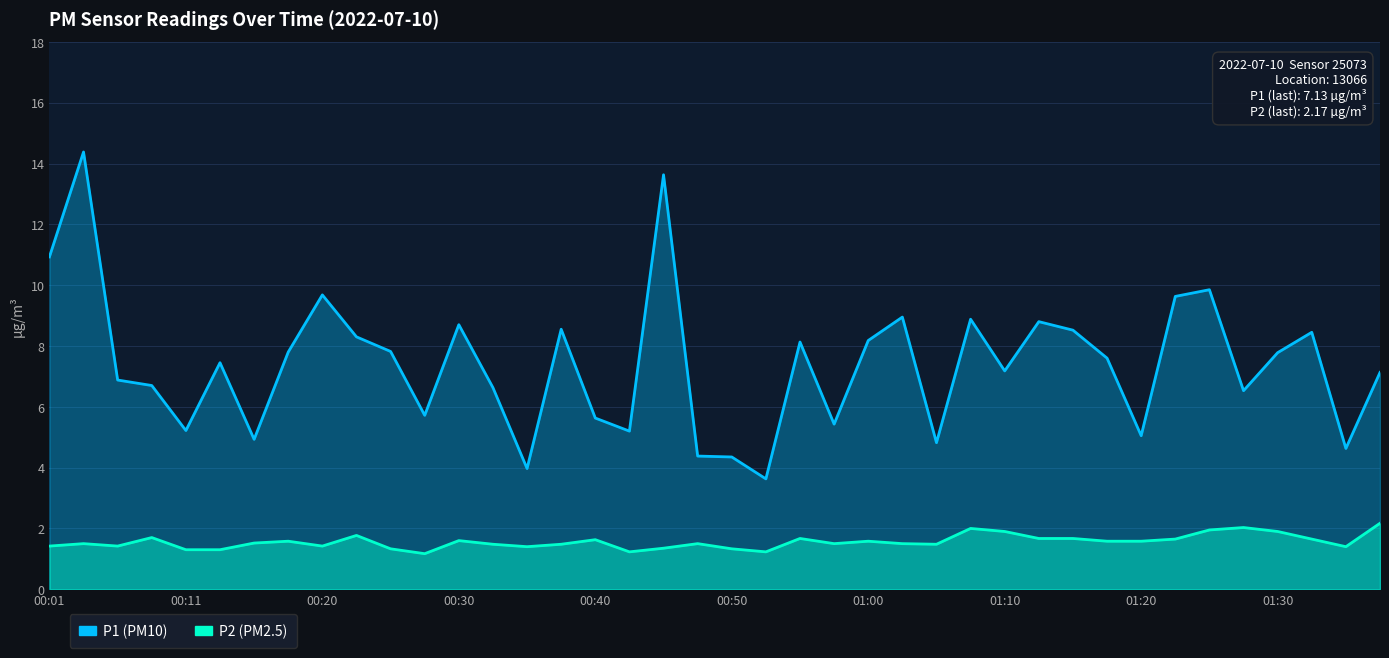

At which category is the sum across all series the highest?

00:03